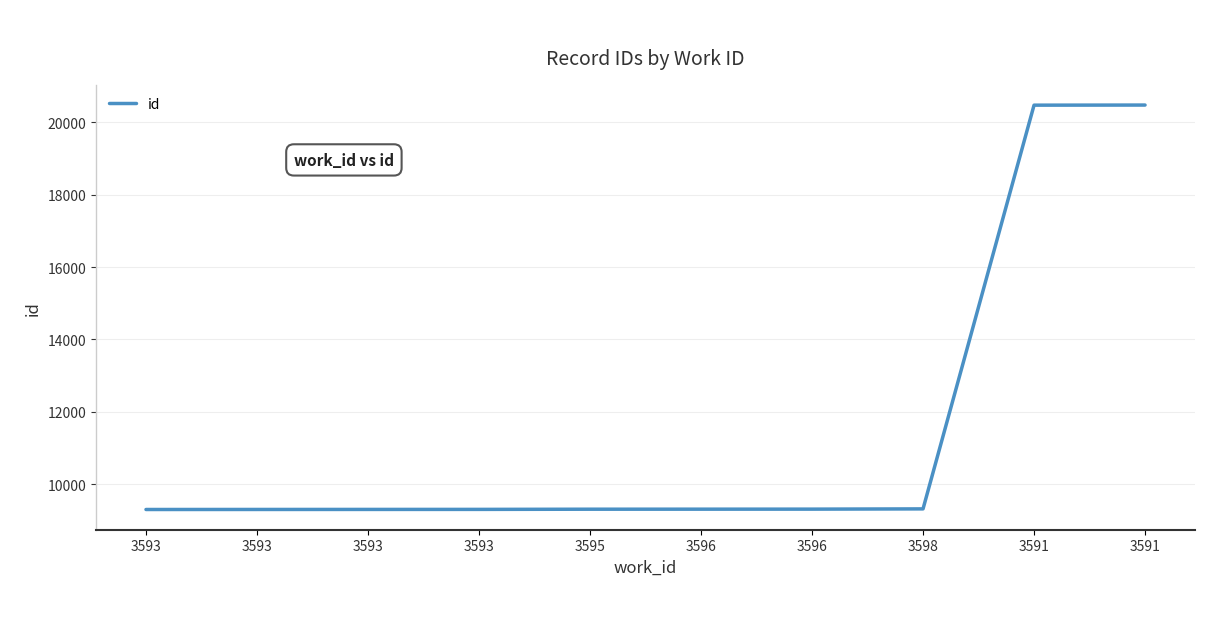

Reading right to left, list all the values displayed in this chart.

3591=20469	3591=20466	3598=9325	3596=9318	3596=9317	3595=9316	3593=9311	3593=9310	3593=9309	3593=9308